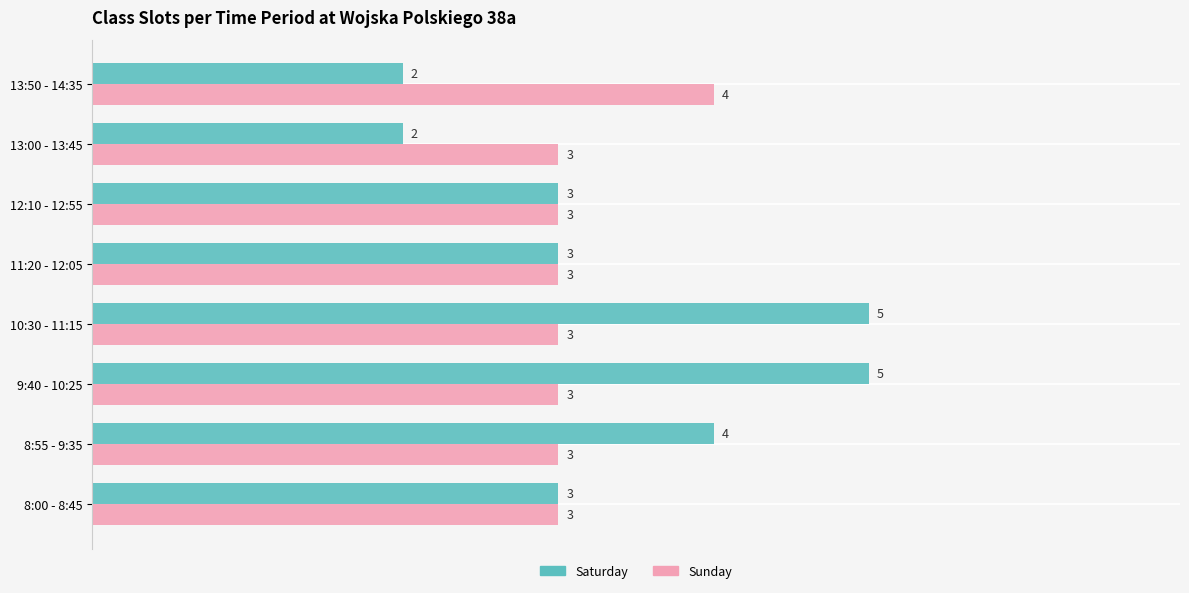

Which series changed the most between 8:55 - 9:35 and 13:50 - 14:35?

Saturday